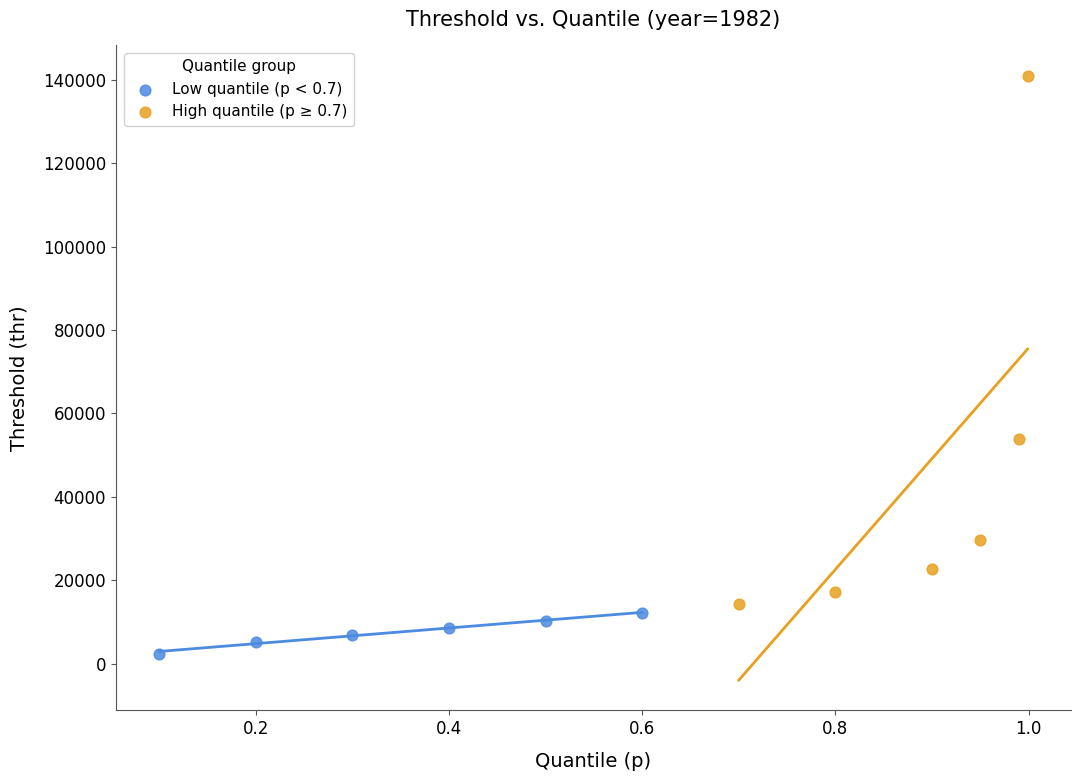

Which series reaches the minimum Y coordinate?

Low quantile (p < 0.7)